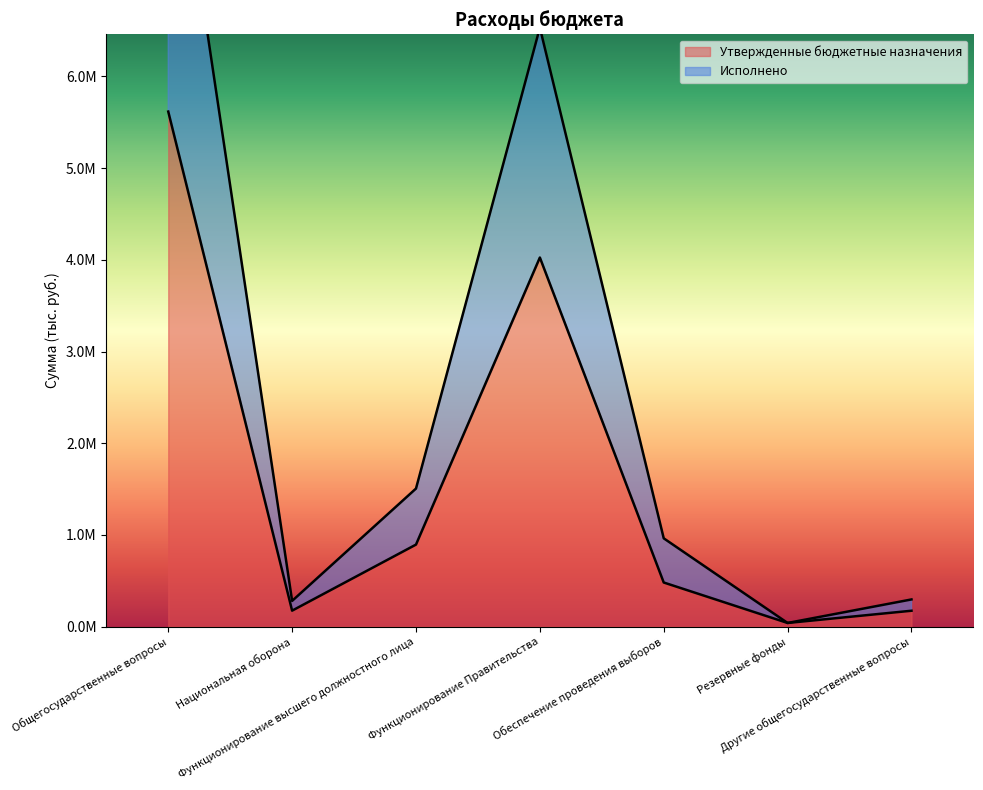

Count the number of categories in the chart.

7